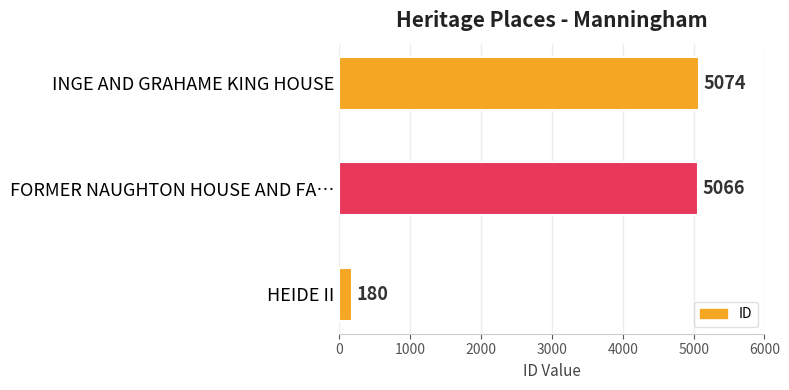

What is the average value?

3440